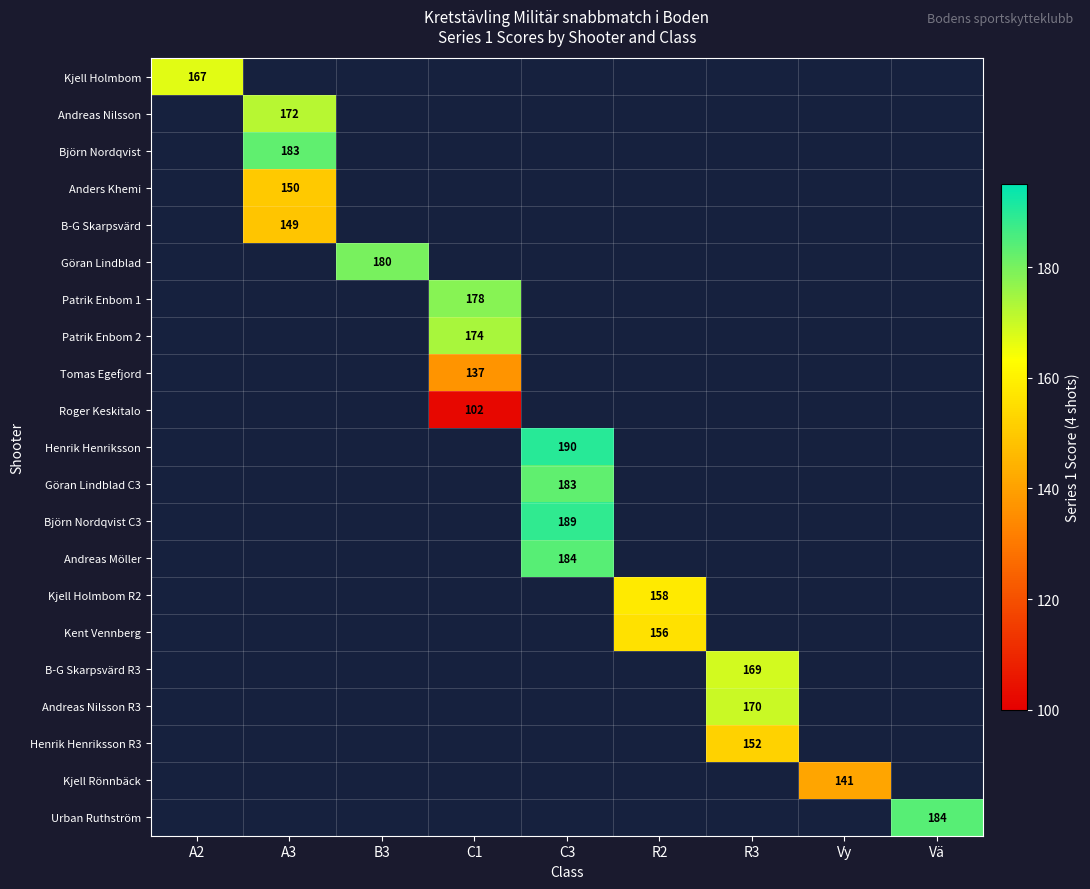

True or false: Andreas Nilsson R3 has a value of 170 at R3.

True